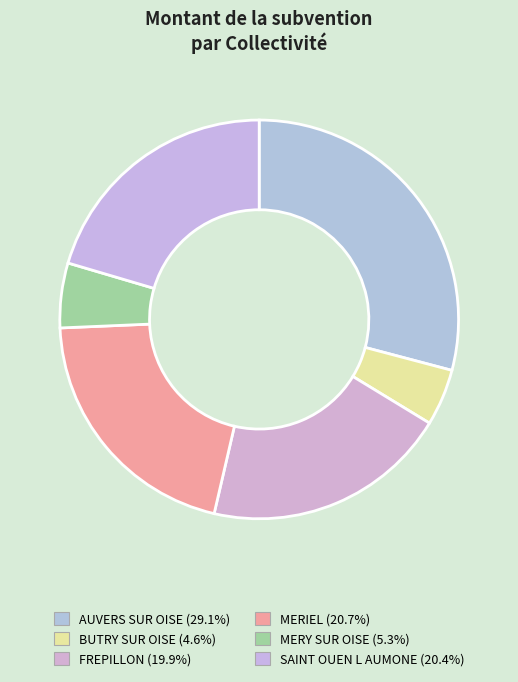

To the nearest percent, what is the average slice percentage?

17%